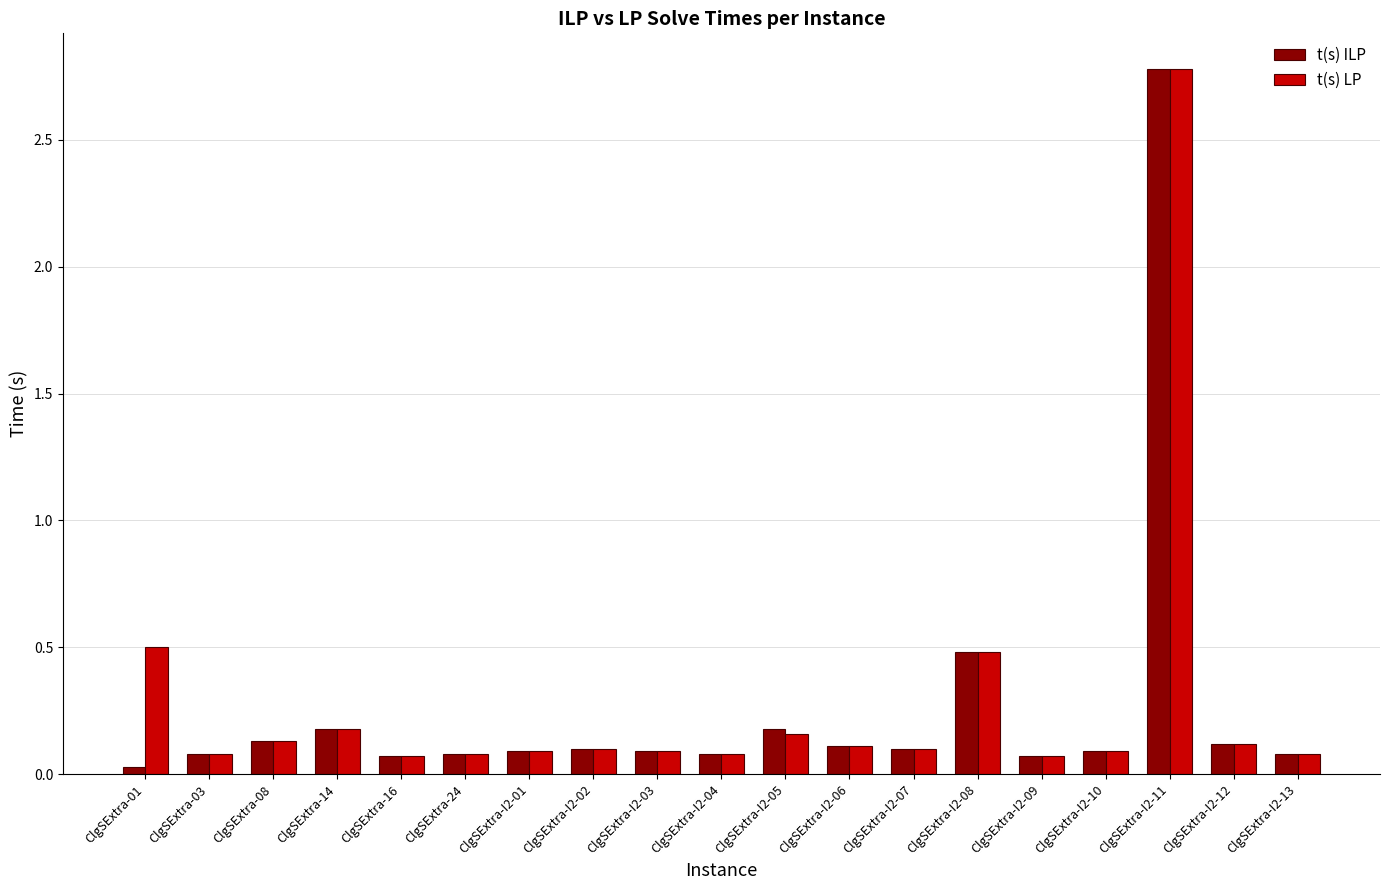

The value of t(s) LP at ClgSExtra-I2-02 is 0.2. True or false?

False